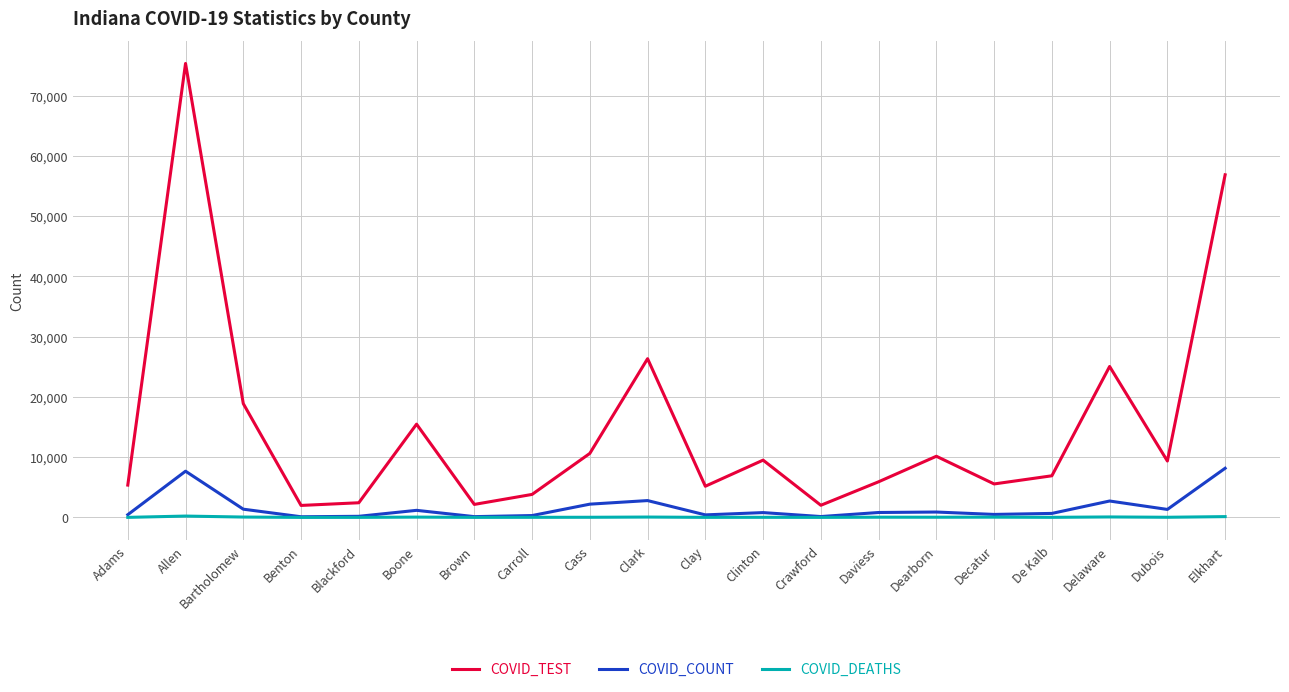

Which series has the widest spread of values?

COVID_TEST